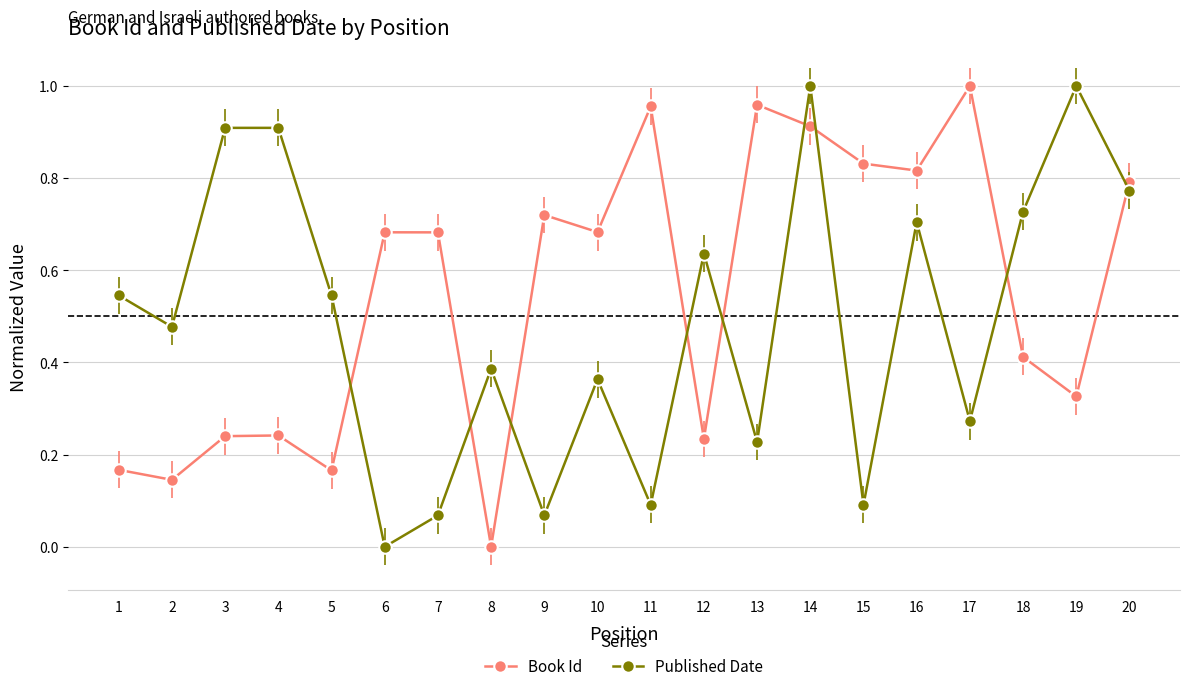

Is it true that Published Date equals 1.0 at 14?

True